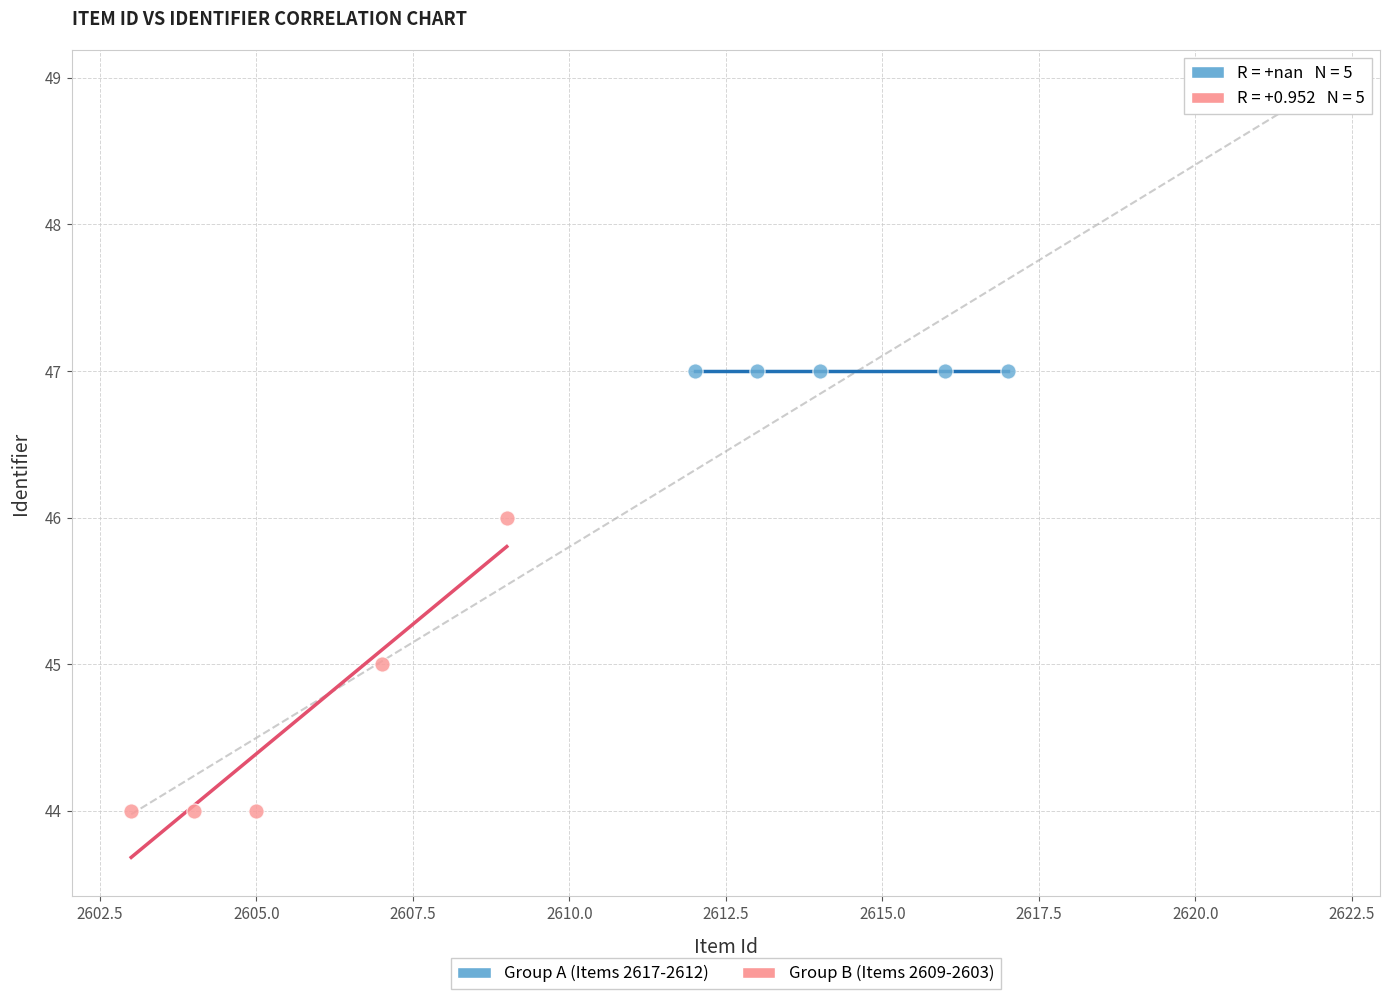

Which series reaches the maximum Y coordinate?

Group A (Items 2617-2612)